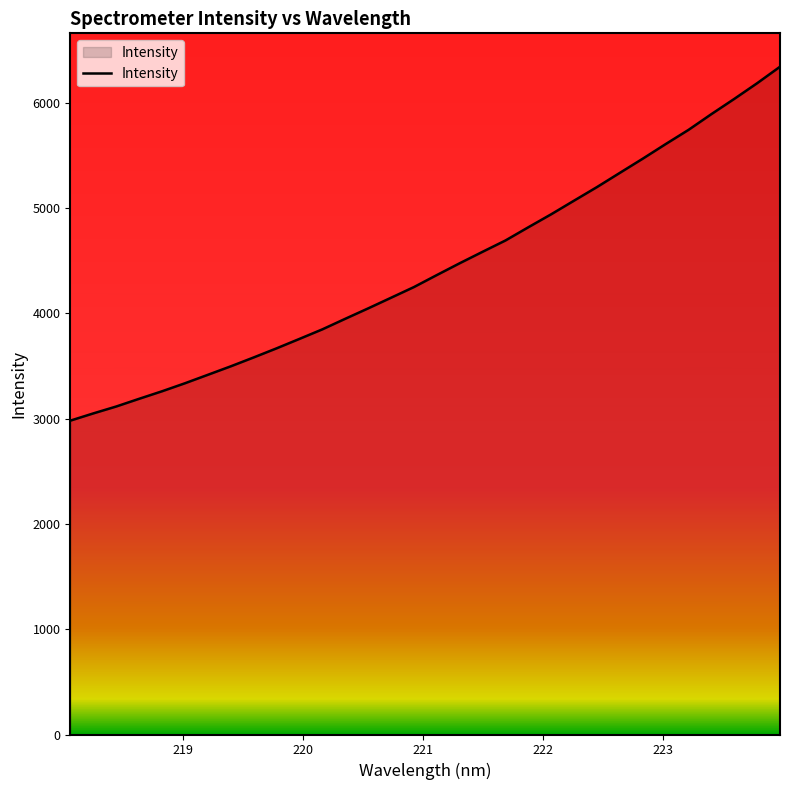

What is the difference between the maximum and minimum values?

3362.4